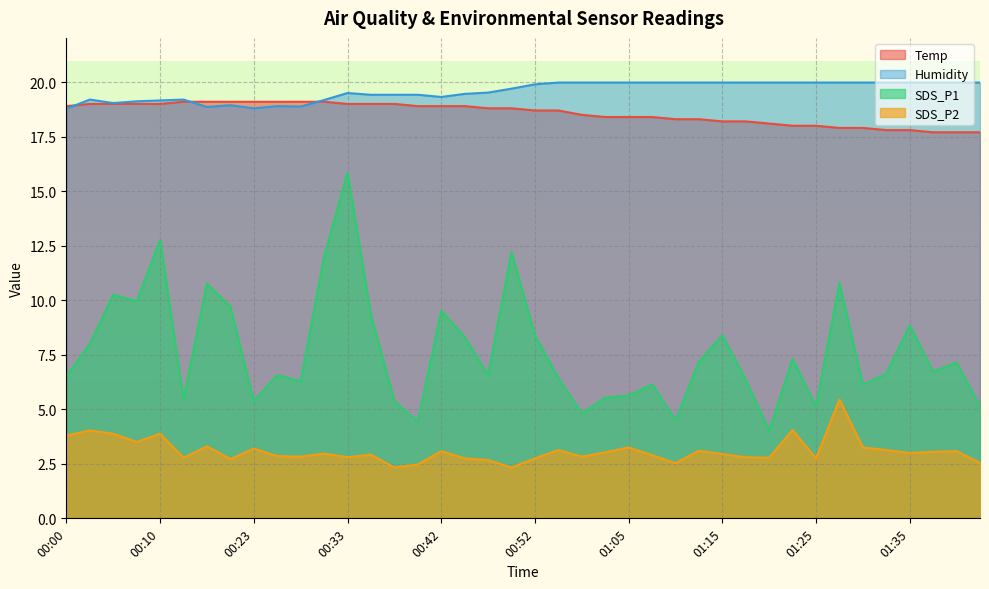

What position from the left is 00:42?

17